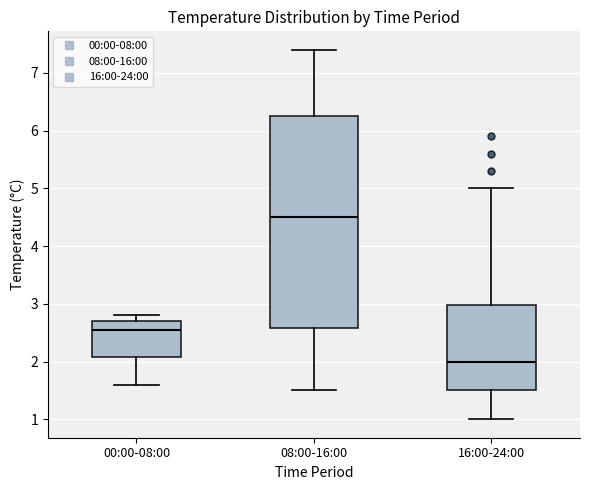

Where does the median line of the box for 00:00-08:00 sit on the y-axis? The values are not printed on the chart, so give them approximately, as read against the axis.

2.6